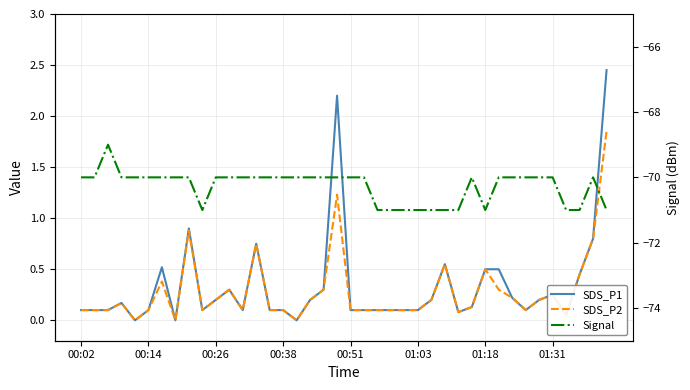

What is the spread (max minus min) of values at 24?

71.1